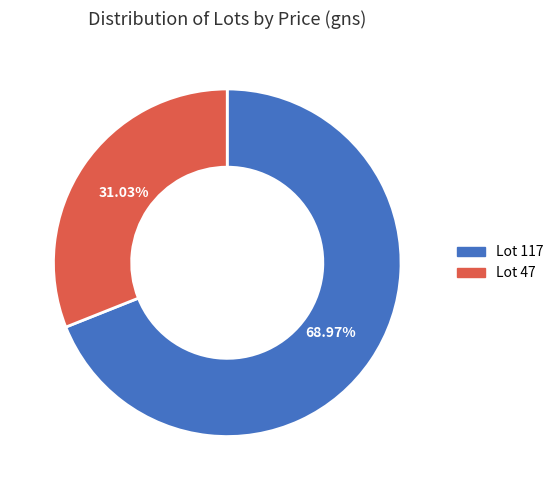

How many segments does this pie chart have?

2